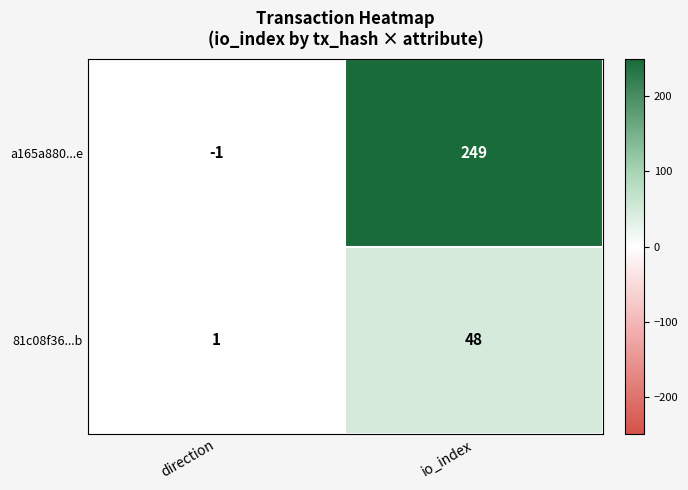

What is the sum of all 81c08f36...b values?

49